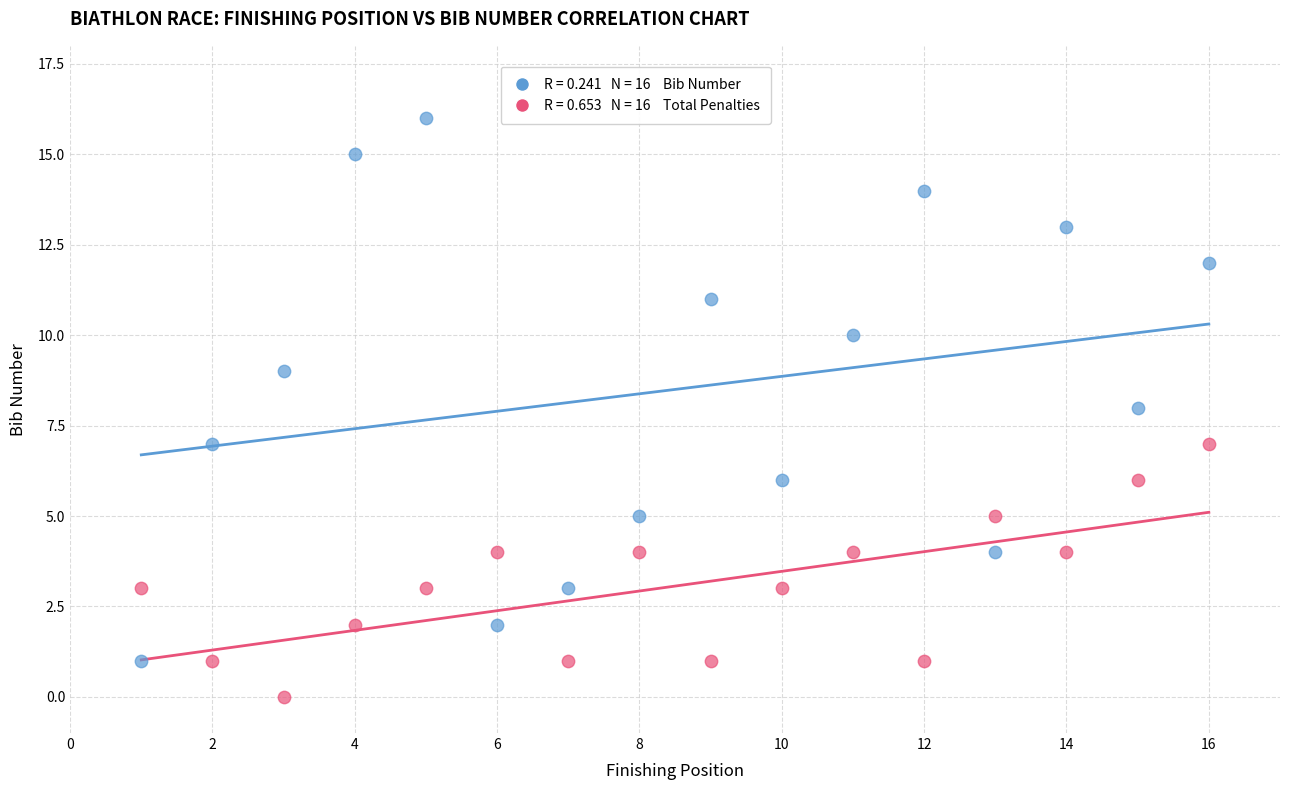

Across all data points, what is the range of X values (max minus min)?

15